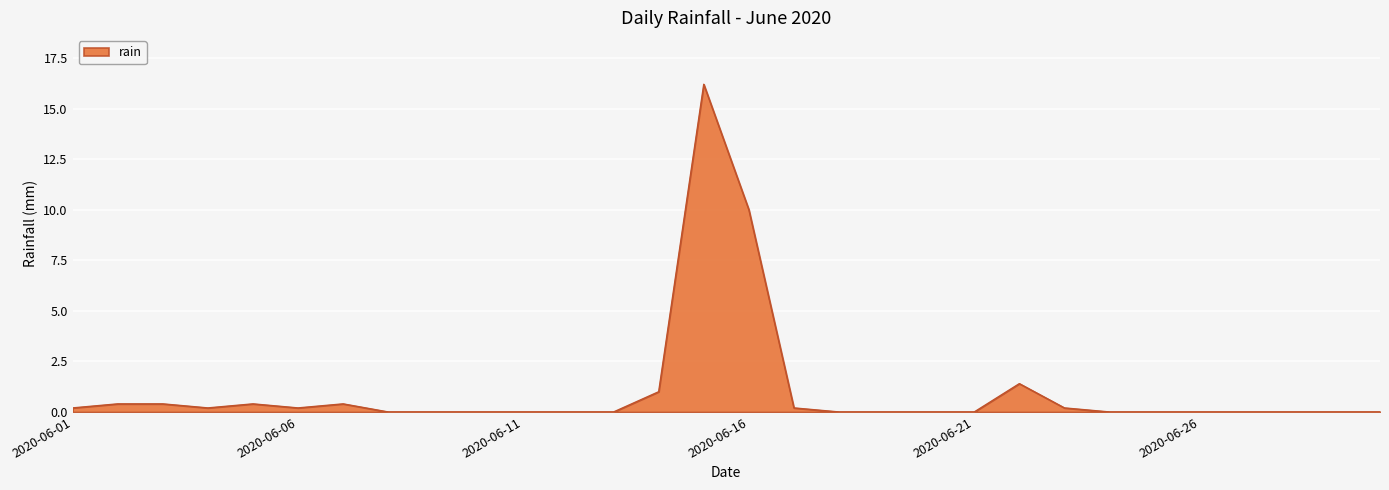

What is the sum of all values?

31.2